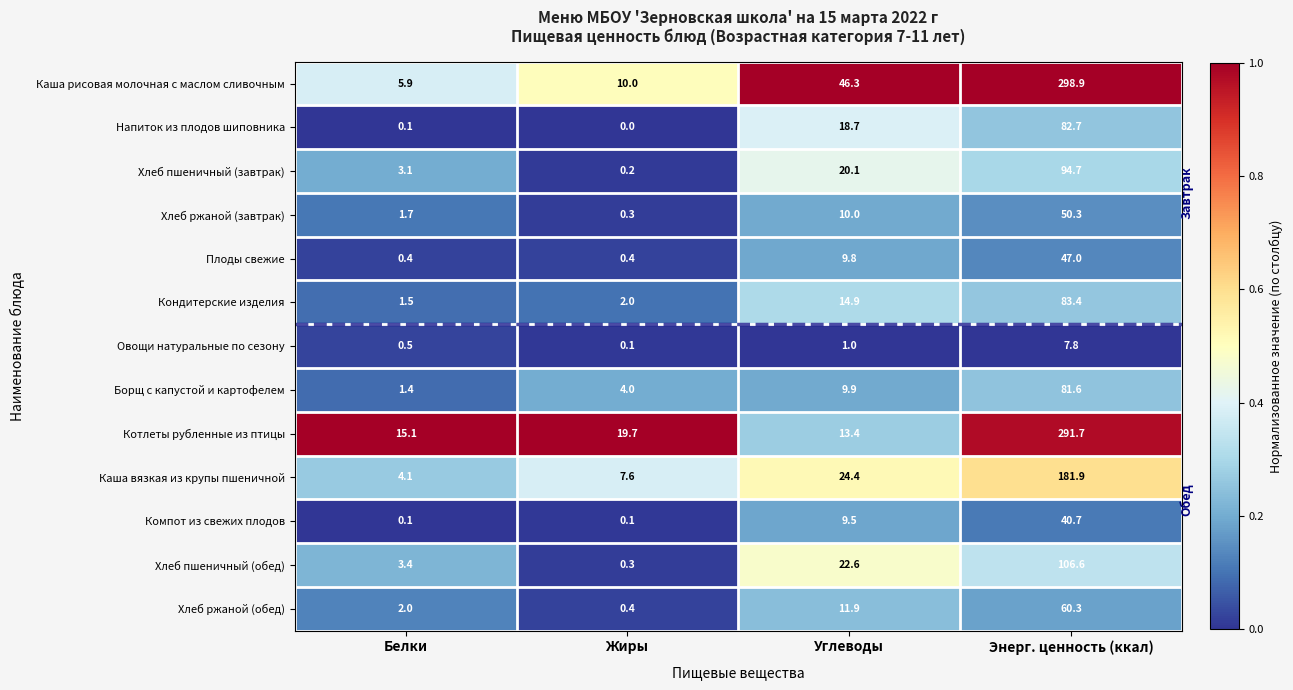

Count the number of data series in this chart.

13